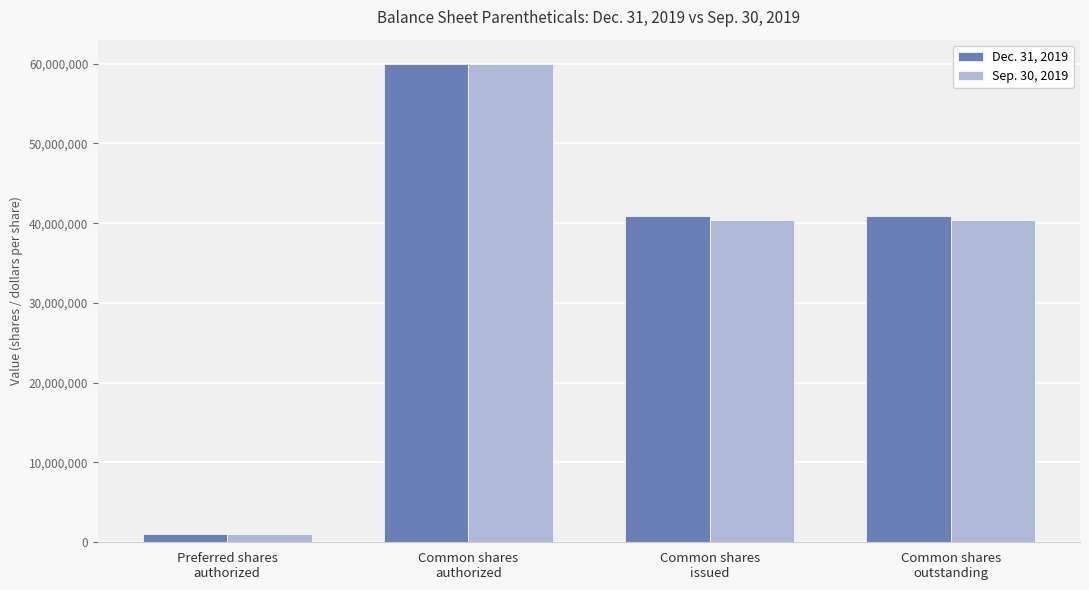

What is the label of the 3rd bar from the right?

Common shares
authorized